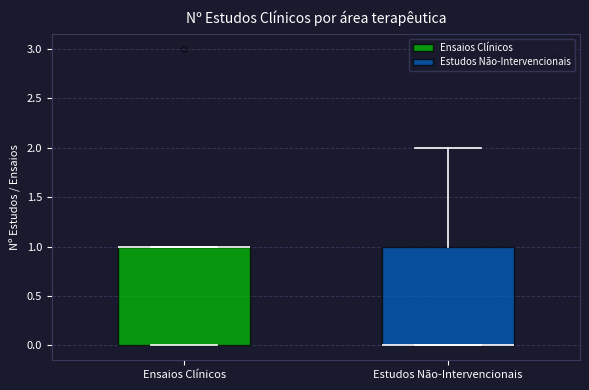

Reading left to right, read every box against the y-axis: the position of its median line, the range the box covers, and the ends of its whiskers. The values are not printed on the chart, so give them approximately, as read against the axis.

Ensaios Clínicos: median 1 (drawn on the box's upper edge), box 0 to 1, whiskers 0 to 1
Estudos Não-Intervencionais: median 0 (drawn on the box's lower edge), box 0 to 1, whiskers 0 to 2